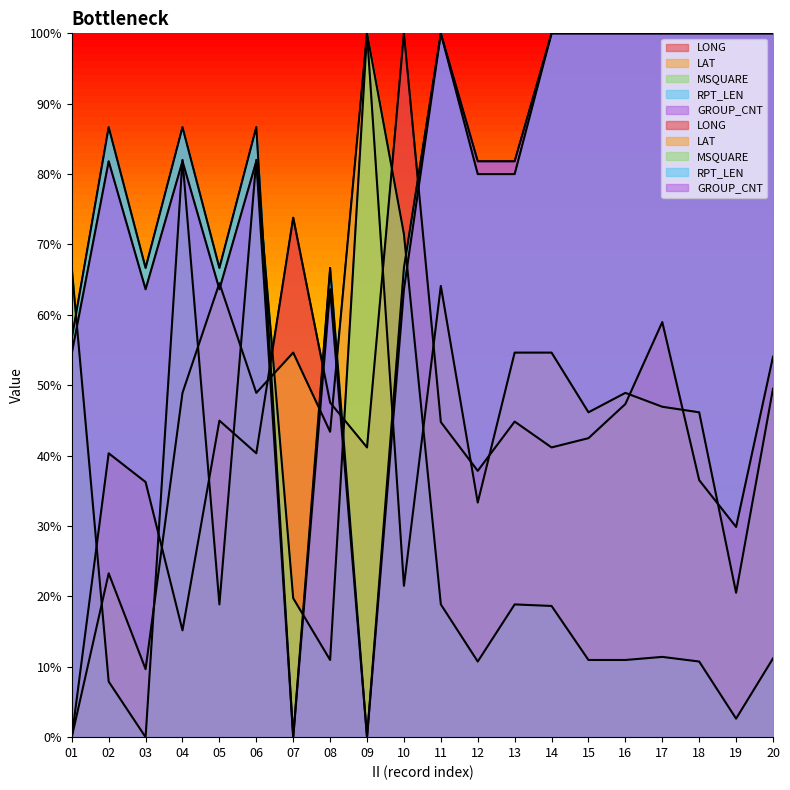

Count the number of categories in the chart.

20